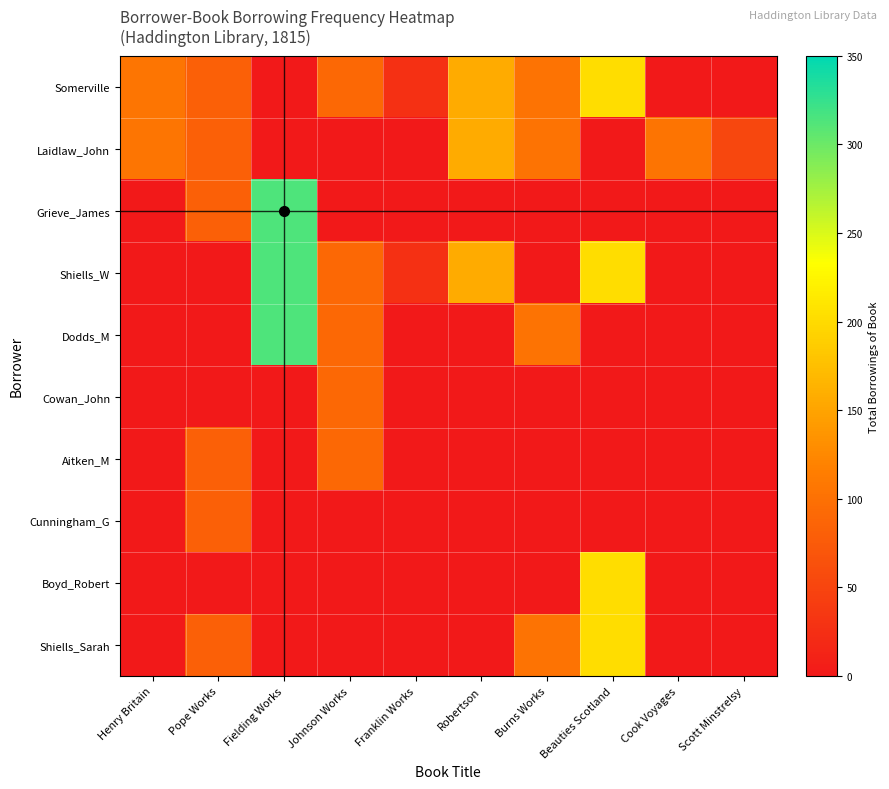

Reading left to right, transcribe all the data shown in this chart.

Somerville: Henry Britain=106	Pope Works=82	Fielding Works=0	Johnson Works=91	Franklin Works=26	Robertson=156	Burns Works=103	Beauties Scotland=203	Cook Voyages=0	Scott Minstrelsy=0
Laidlaw_John: Henry Britain=106	Pope Works=82	Fielding Works=0	Johnson Works=0	Franklin Works=0	Robertson=156	Burns Works=103	Beauties Scotland=0	Cook Voyages=105	Scott Minstrelsy=52
Grieve_James: Henry Britain=0	Pope Works=82	Fielding Works=314	Johnson Works=0	Franklin Works=0	Robertson=0	Burns Works=0	Beauties Scotland=0	Cook Voyages=0	Scott Minstrelsy=0
Shiells_W: Henry Britain=0	Pope Works=0	Fielding Works=314	Johnson Works=91	Franklin Works=26	Robertson=156	Burns Works=0	Beauties Scotland=203	Cook Voyages=0	Scott Minstrelsy=0
Dodds_M: Henry Britain=0	Pope Works=0	Fielding Works=314	Johnson Works=91	Franklin Works=0	Robertson=0	Burns Works=103	Beauties Scotland=0	Cook Voyages=0	Scott Minstrelsy=0
Cowan_John: Henry Britain=0	Pope Works=0	Fielding Works=0	Johnson Works=91	Franklin Works=0	Robertson=0	Burns Works=0	Beauties Scotland=0	Cook Voyages=0	Scott Minstrelsy=0
Aitken_M: Henry Britain=0	Pope Works=82	Fielding Works=0	Johnson Works=91	Franklin Works=0	Robertson=0	Burns Works=0	Beauties Scotland=0	Cook Voyages=0	Scott Minstrelsy=0
Cunningham_G: Henry Britain=0	Pope Works=82	Fielding Works=0	Johnson Works=0	Franklin Works=0	Robertson=0	Burns Works=0	Beauties Scotland=0	Cook Voyages=0	Scott Minstrelsy=0
Boyd_Robert: Henry Britain=0	Pope Works=0	Fielding Works=0	Johnson Works=0	Franklin Works=0	Robertson=0	Burns Works=0	Beauties Scotland=203	Cook Voyages=0	Scott Minstrelsy=0
Shiells_Sarah: Henry Britain=0	Pope Works=82	Fielding Works=0	Johnson Works=0	Franklin Works=0	Robertson=0	Burns Works=103	Beauties Scotland=203	Cook Voyages=0	Scott Minstrelsy=0